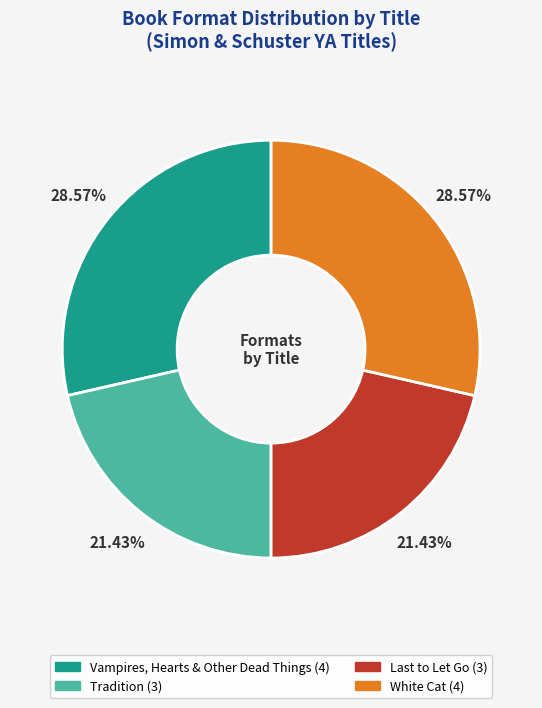

To the nearest percent, what portion does Vampires, Hearts & Other Dead Things represent?

29%